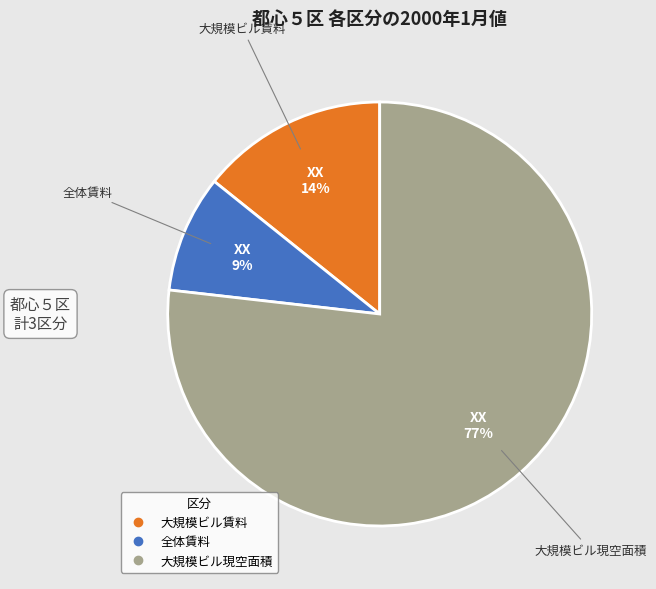

To the nearest percent, what is the difference between the largest and smallest slice percentages?

68%